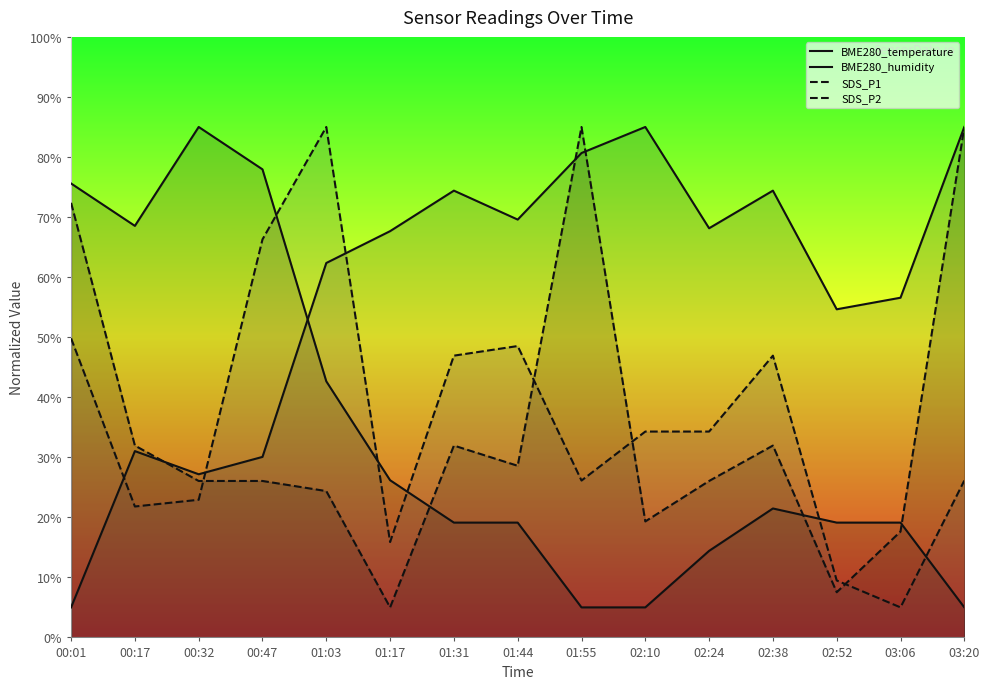

Rank the series at 02:10 from lowest to highest value.

BME280_temperature, SDS_P2, SDS_P1, BME280_humidity